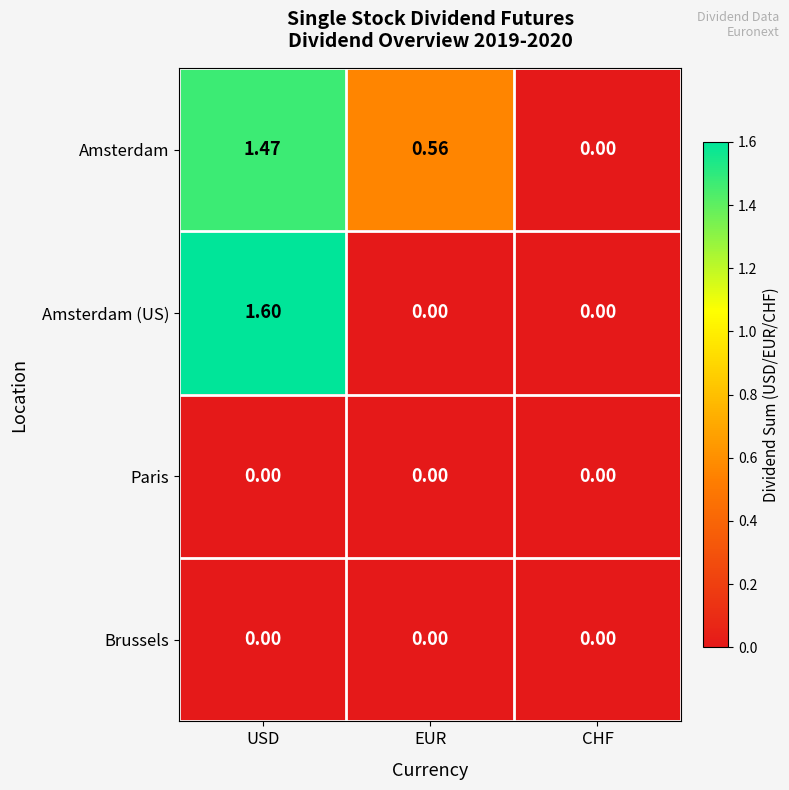

Which series has the largest range (max minus min)?

Amsterdam (US)